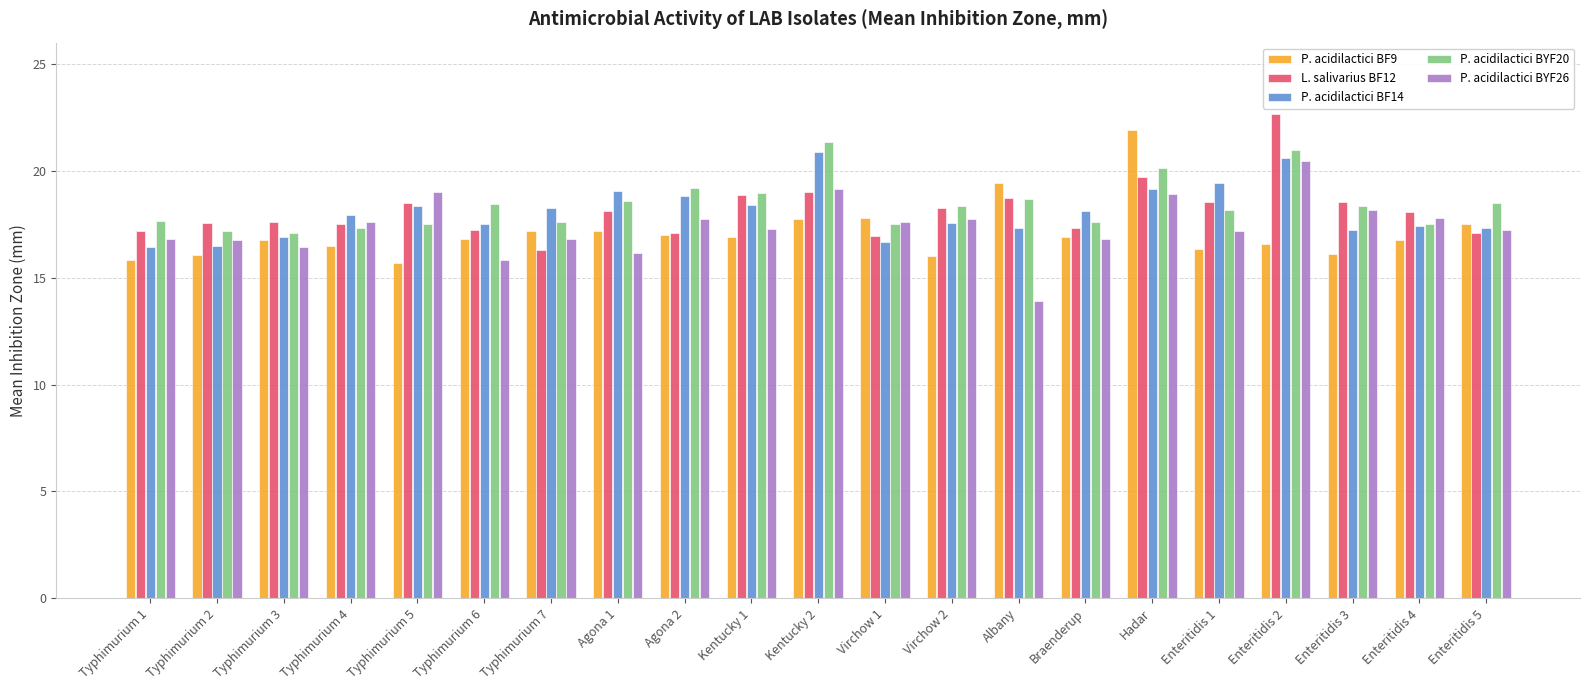

What is the total value across all series at Typhimurium 6?

85.8